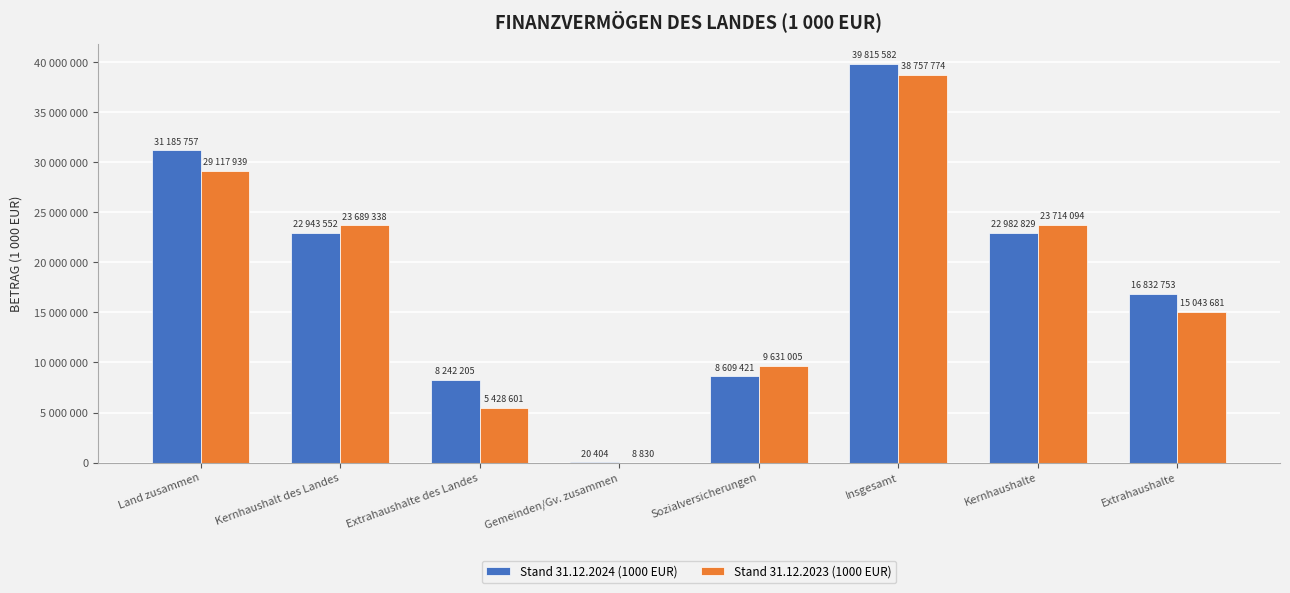

What is the label of the 8th bar from the right?

Land zusammen